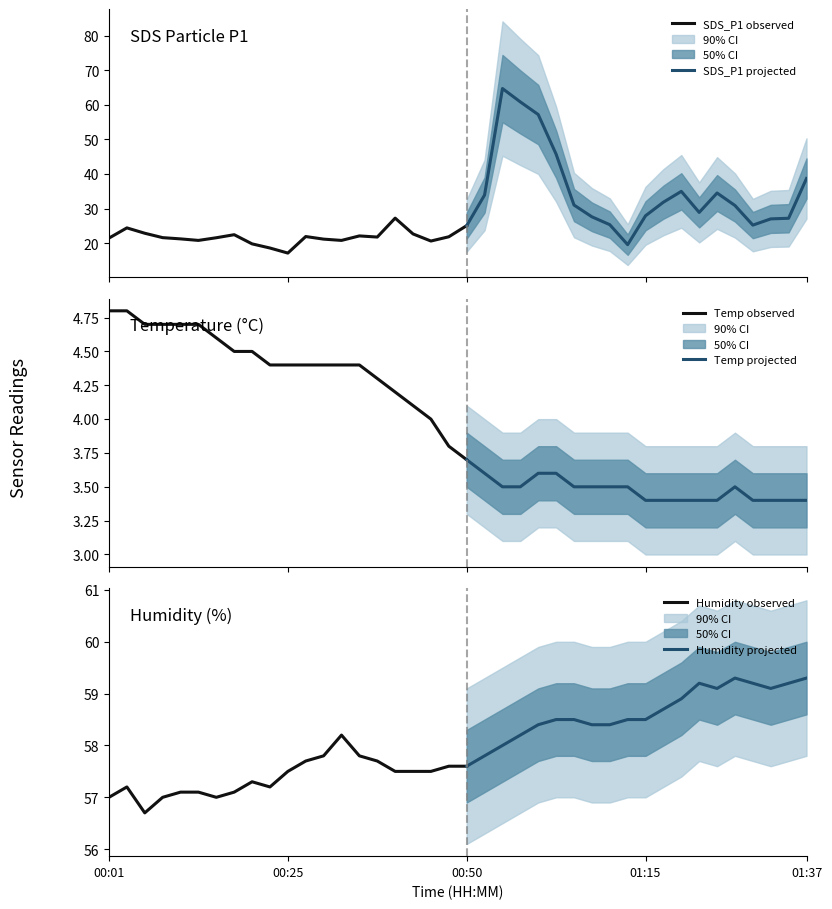

What is the value of the Temp point at the 35th from the left?

3.4